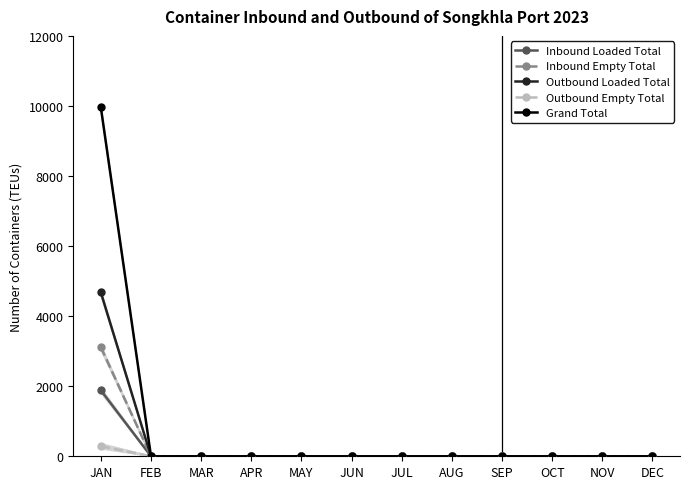

The Outbound Empty Total series shows 0 at MAR. True or false?

True